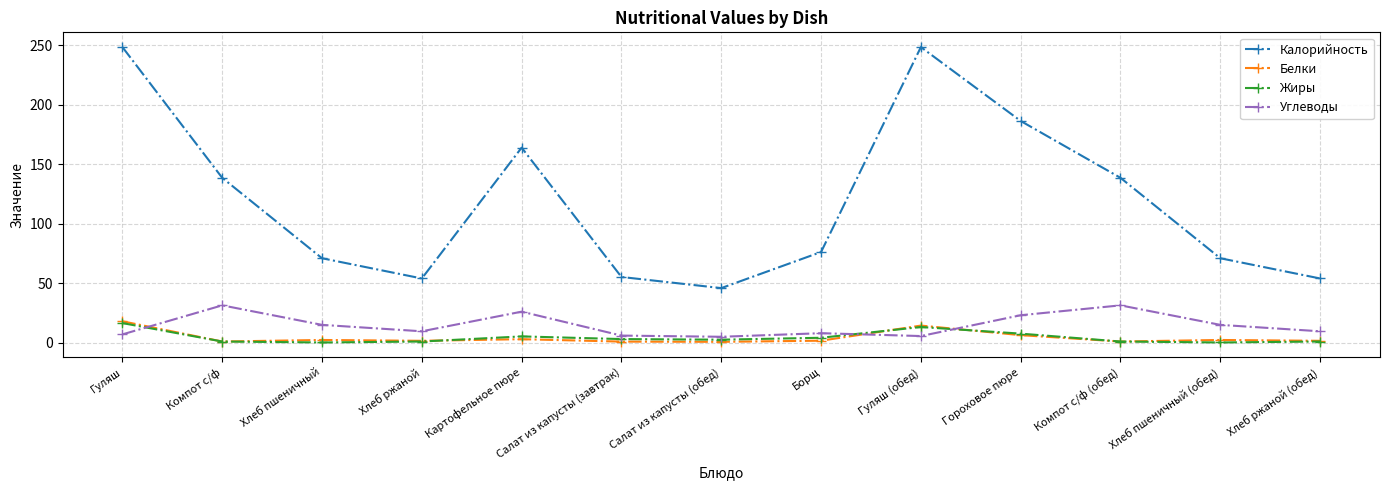

What is the approximate value of Углеводы at Хлеб ржаной (обед)?

9.6